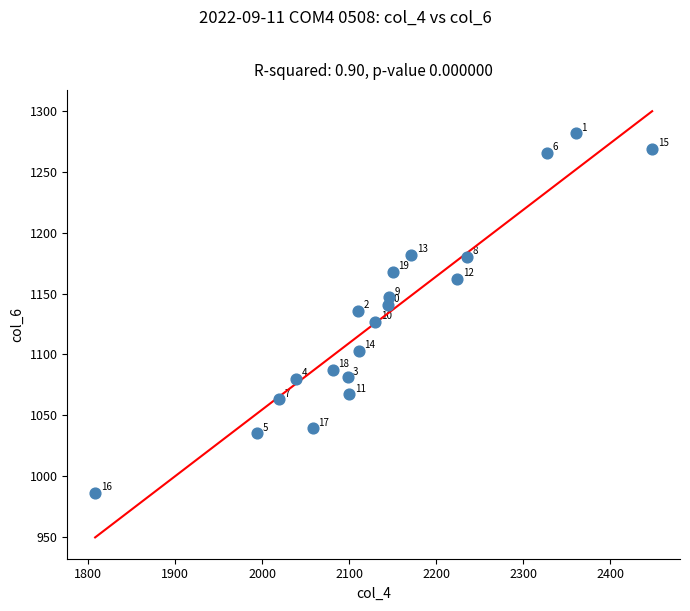

What is the range of X values (max minus min)?

640